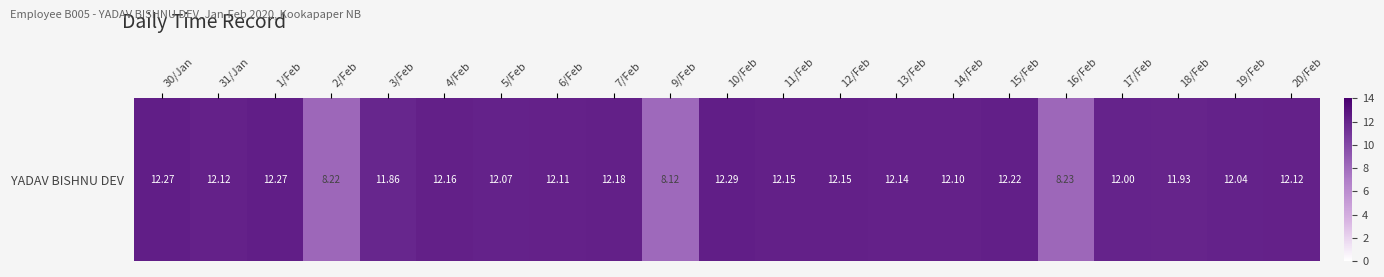

What is the change in value from 10/Feb to 14/Feb?

-0.2